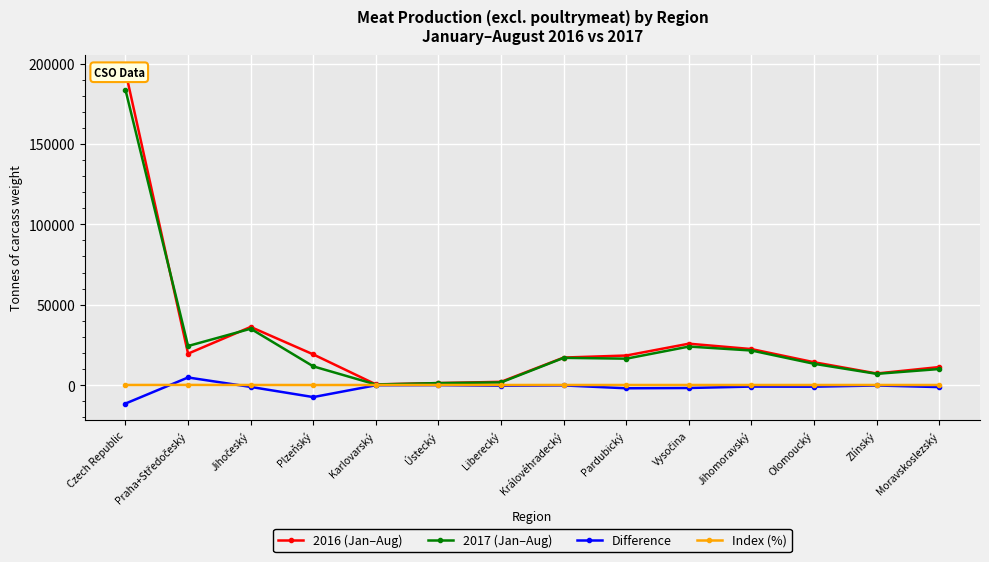

The value of 2017 (Jan–Aug) at Vysočina is 23986.0. True or false?

True